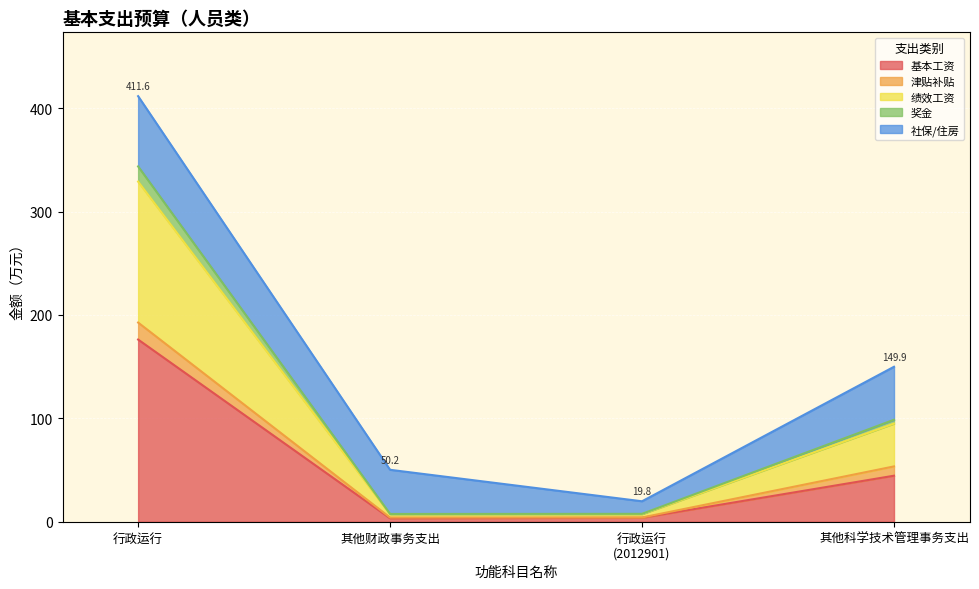

At which category does 绩效工资 reach its first local valley?

其他财政事务支出